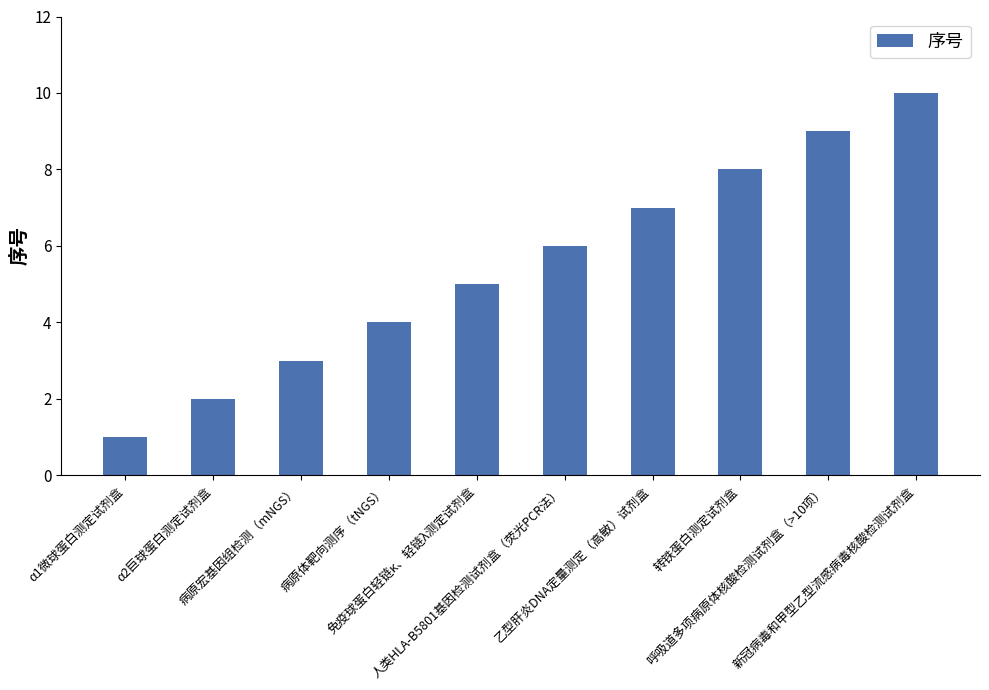

What is the difference between the values at 呼吸道多项病原体核酸检测试剂盒（>10项） and α2巨球蛋白测定试剂盒?

7